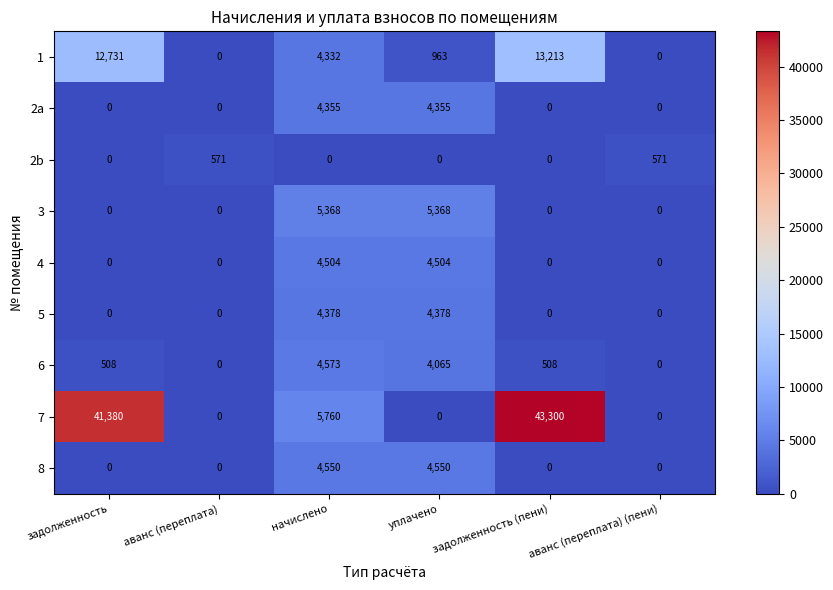

Which series changed the most between задолженность and аванс (переплата)?

7